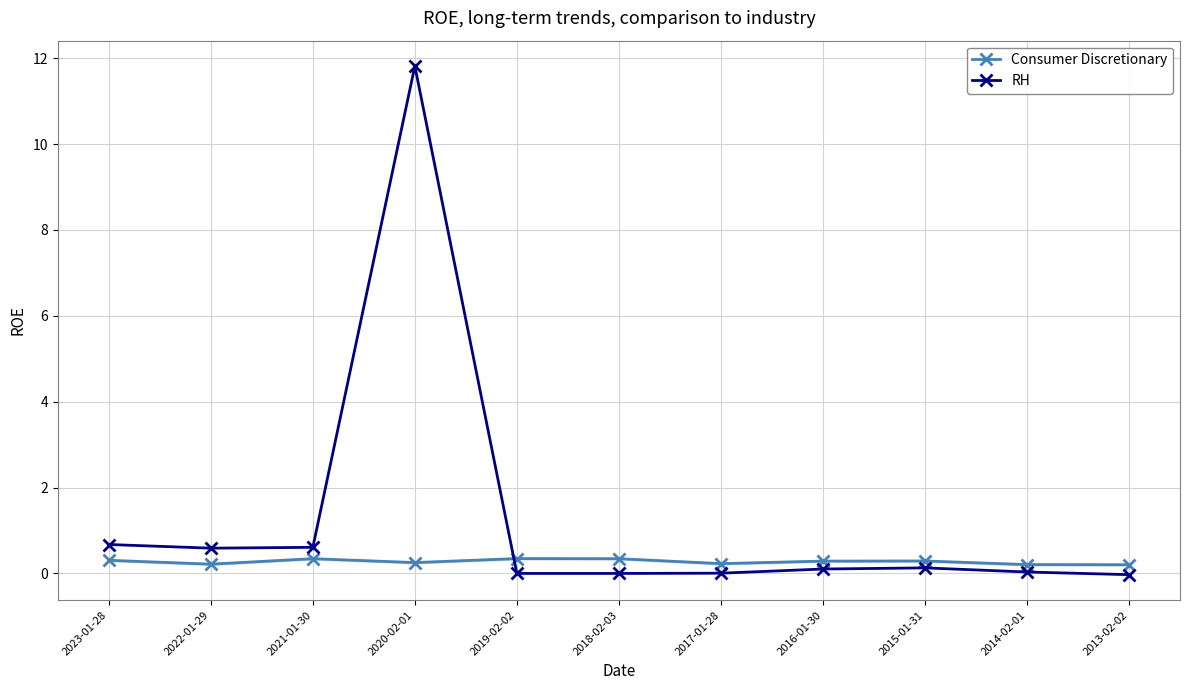

List the series in order of their peak value, highest first.

RH, Consumer Discretionary